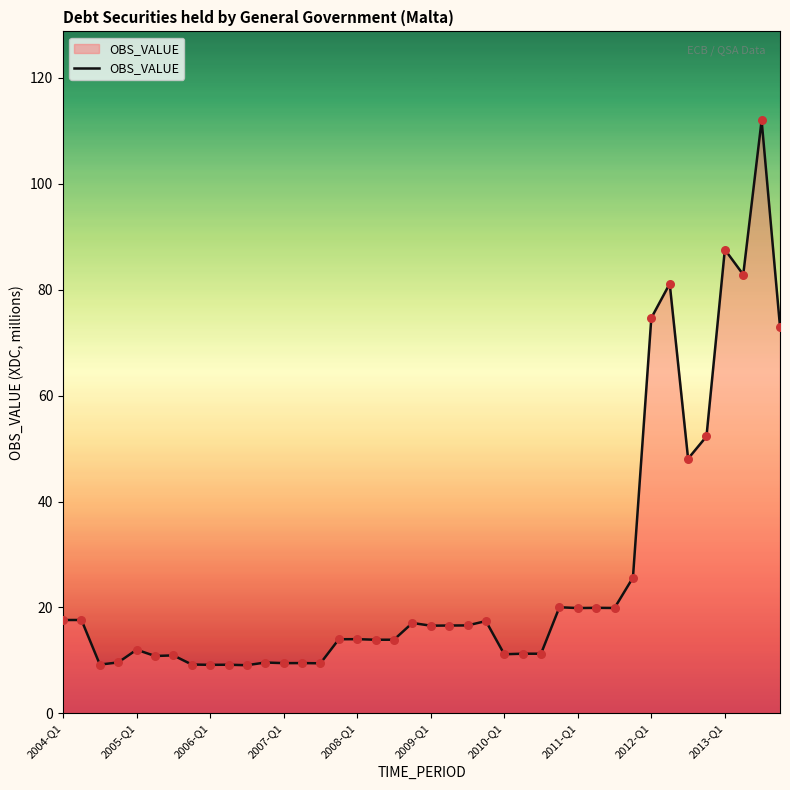

What is the difference between the maximum and minimum values?

102.9